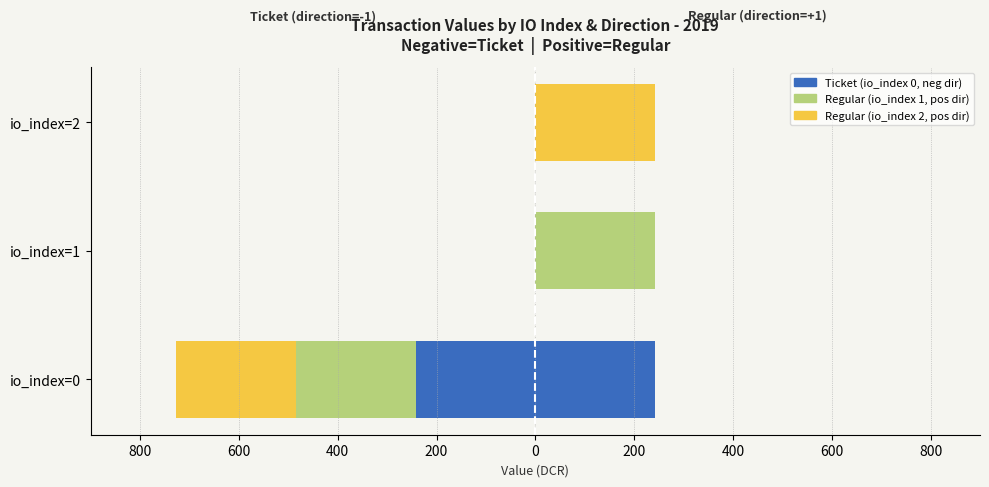

The Ticket/io_index=0c series shows 0.0 at io_index=2. True or false?

True